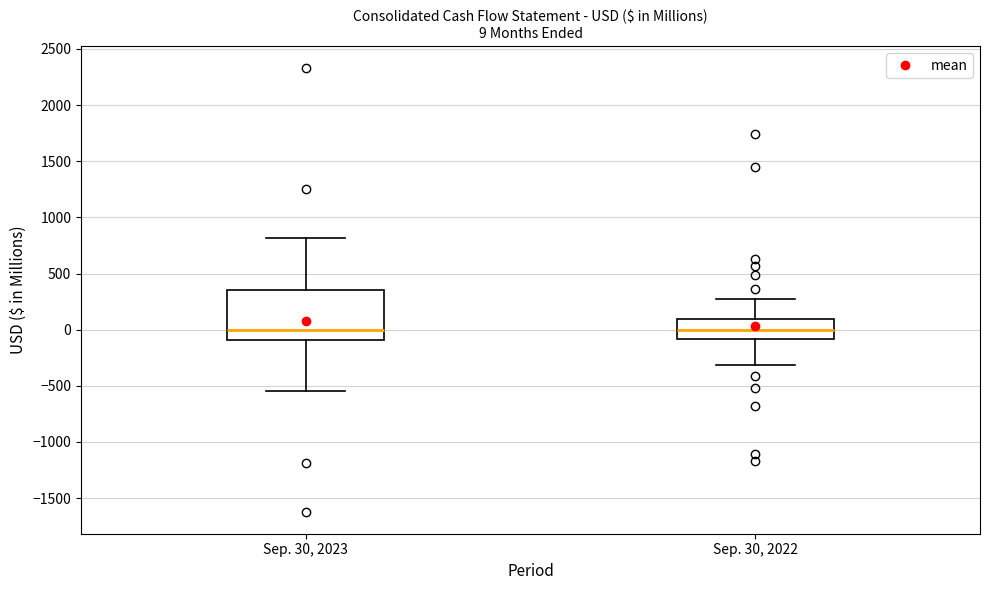

Comparing the boxes themselves (not the whiskers), which one is the tallest?

Sep. 30, 2023